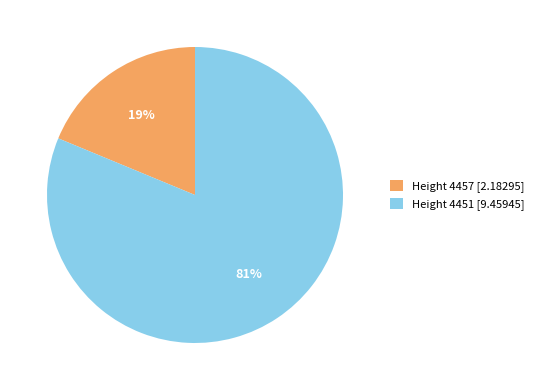

To the nearest percent, what percentage of the pie is Height 4451?

81%